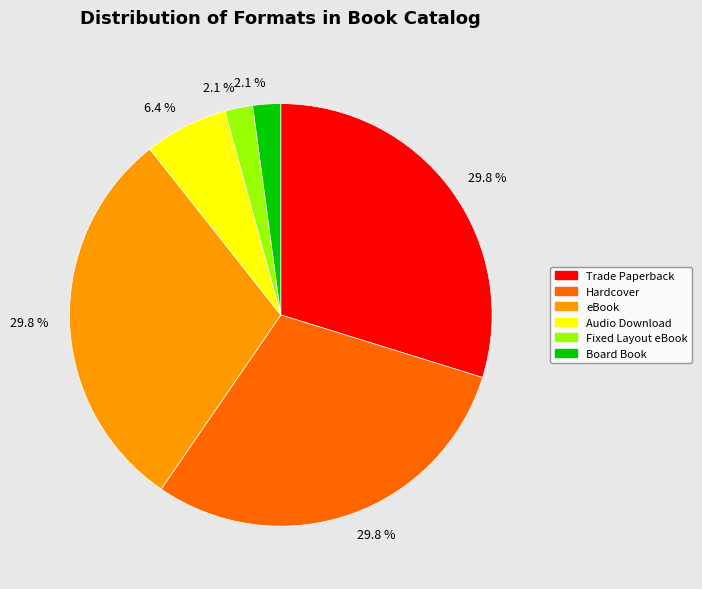

How many segments does this pie chart have?

6